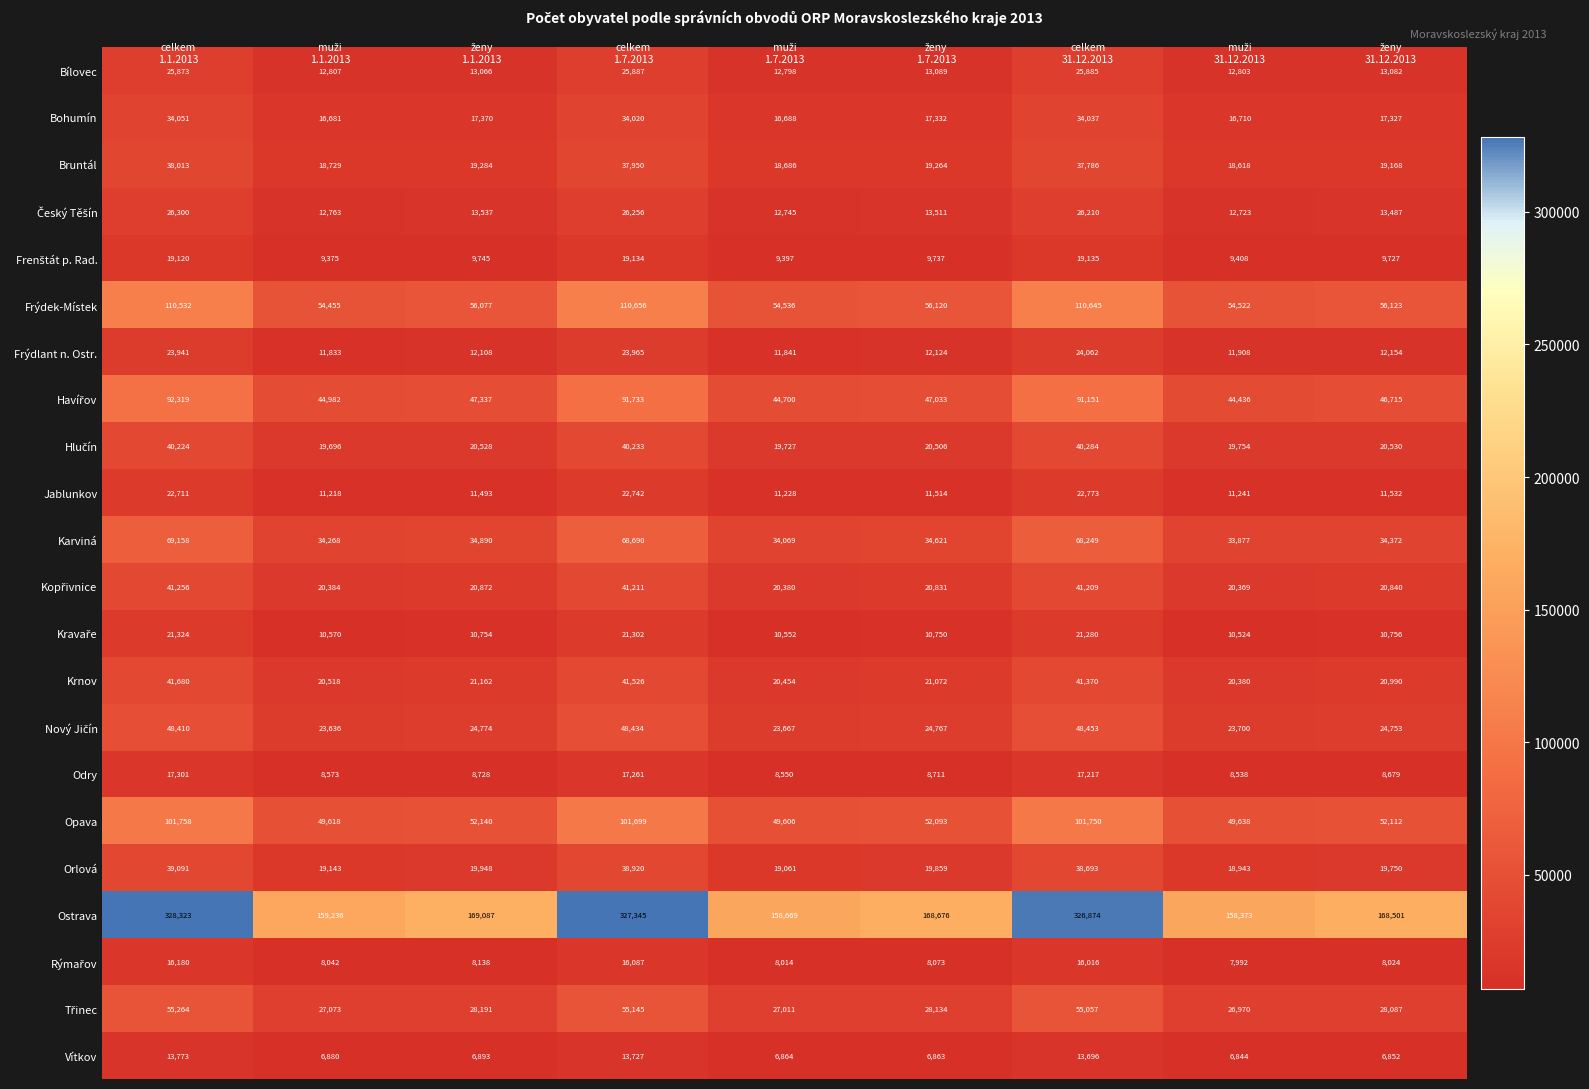

Which series has the largest total across all categories?

Ostrava